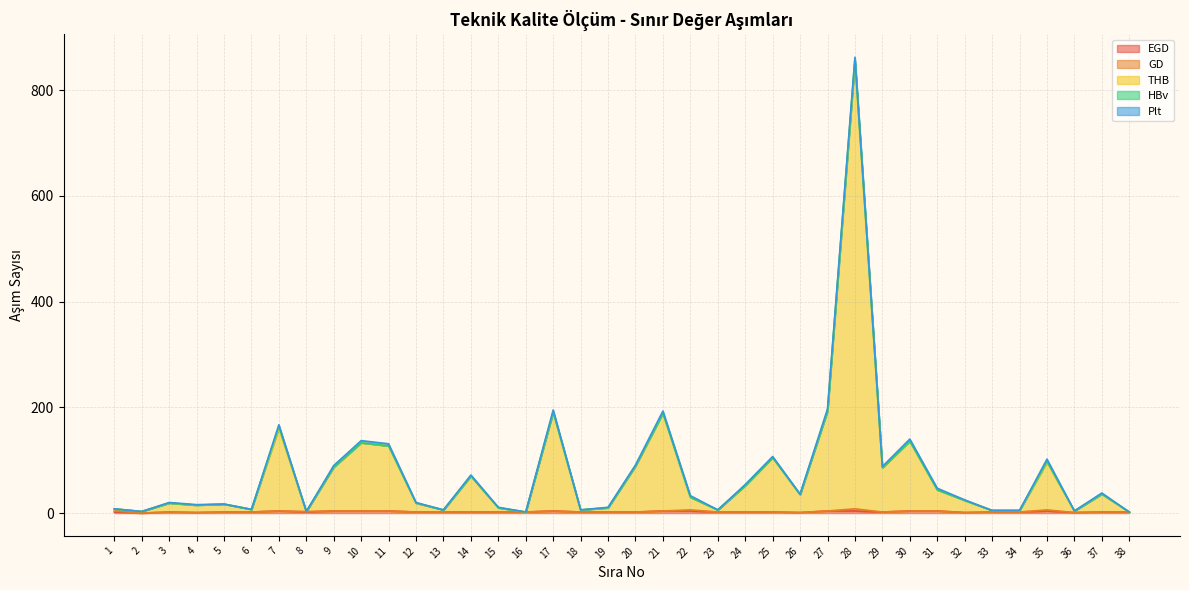

At which category is the sum across all series the highest?

28